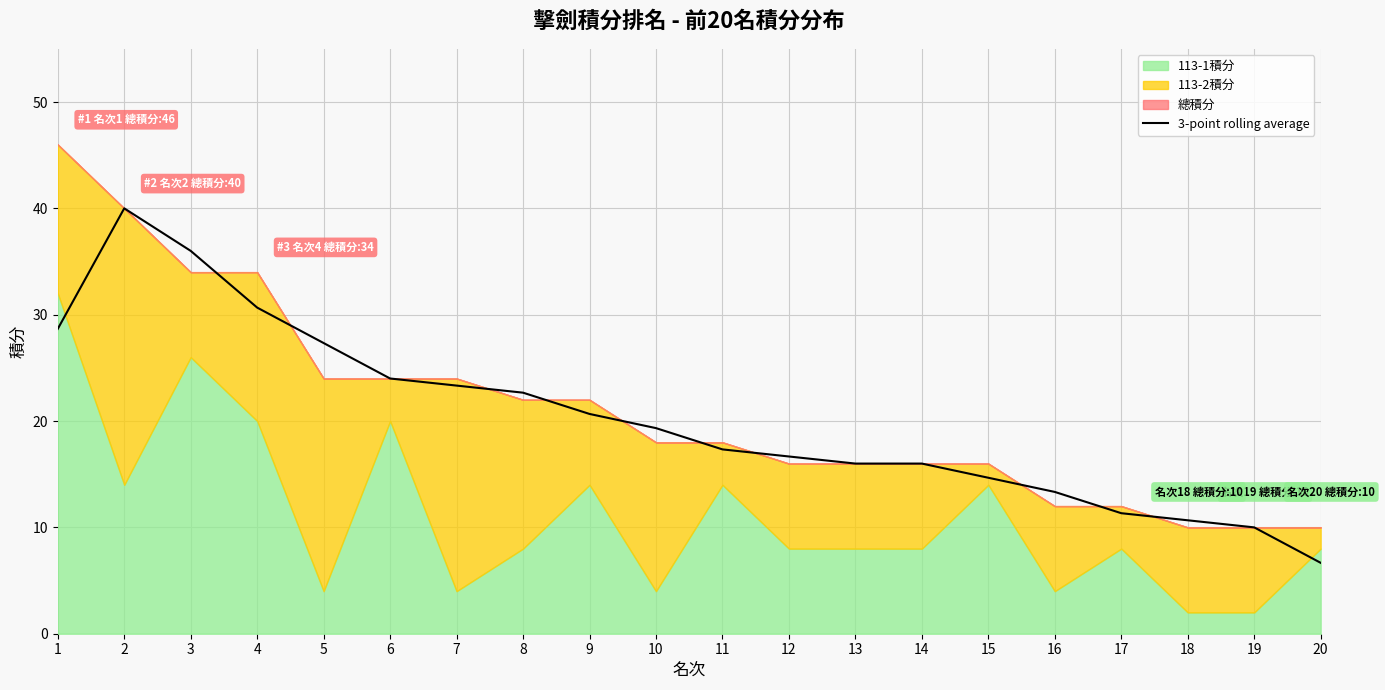

At which category does the chart reach its minimum across all series?

20